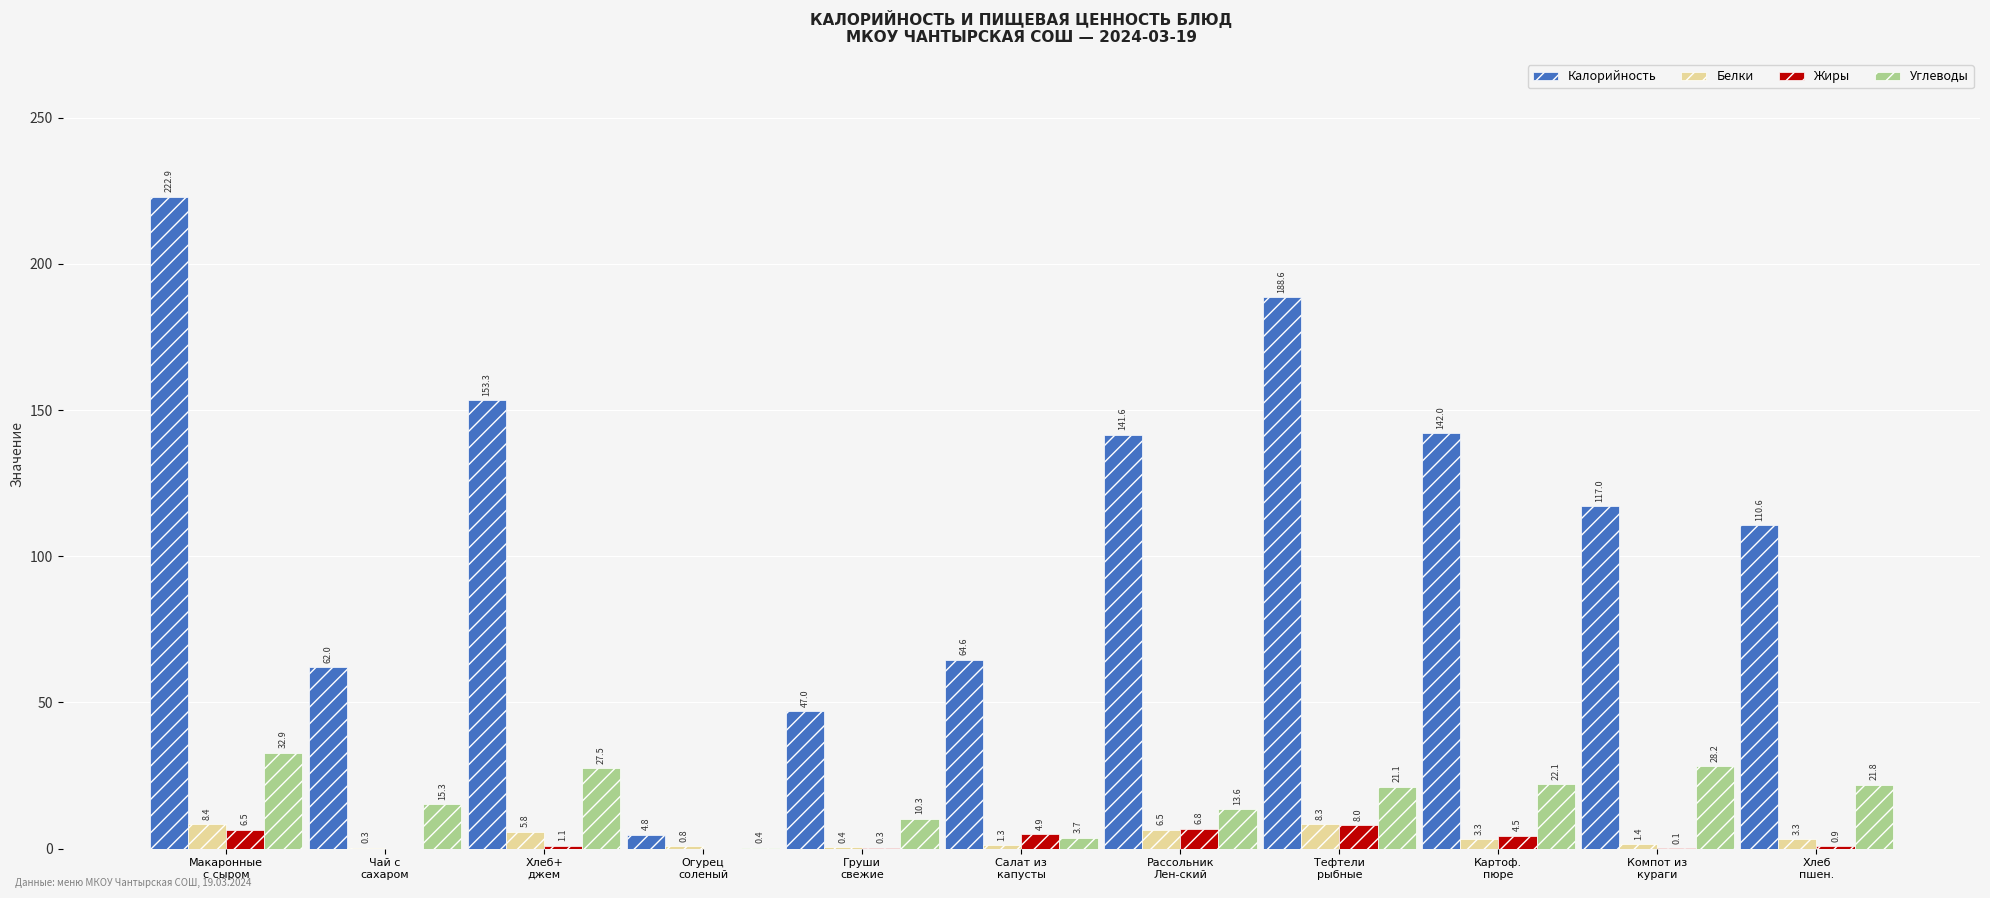

Reading left to right, list all the values displayed in this chart.

Калорийность: 222.9	62.0	153.3	4.8	47.0	64.6	141.6	188.6	142.0	117.0	110.6
Белки: 8.4	0.3	5.8	0.8	0.4	1.3	6.5	8.3	3.3	1.4	3.3
Жиры: 6.5	0.0	1.1	0.0	0.3	4.9	6.8	8.0	4.5	0.1	0.9
Углеводы: 32.9	15.3	27.5	0.4	10.3	3.7	13.6	21.1	22.1	28.2	21.8